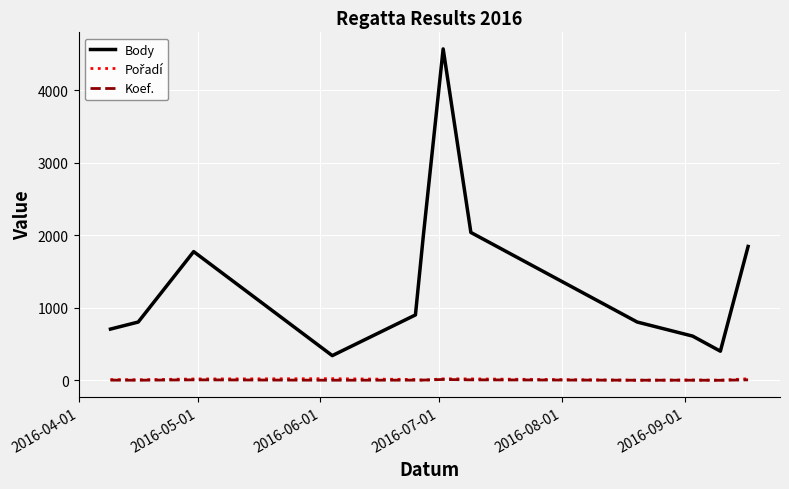

True or false: Koef. and Body cross at least once.

False